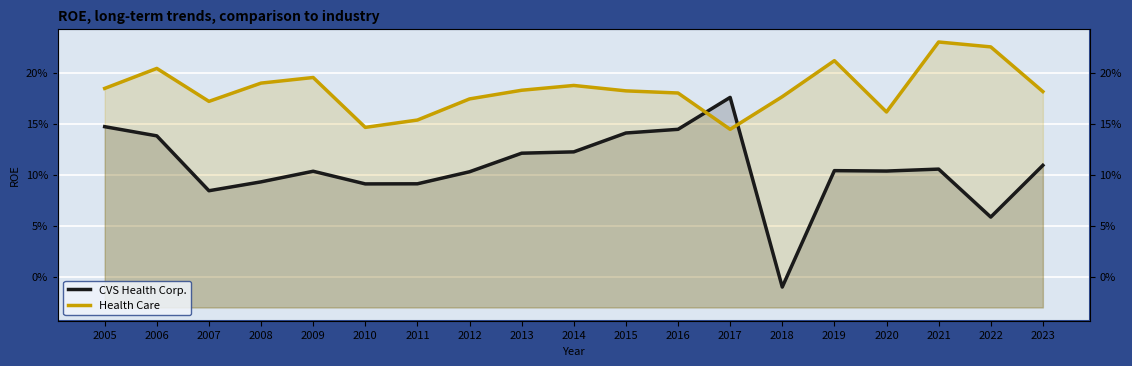

Is the value of CVS Health Corp. at 2014 greater than the value of Health Care at 2020?

No